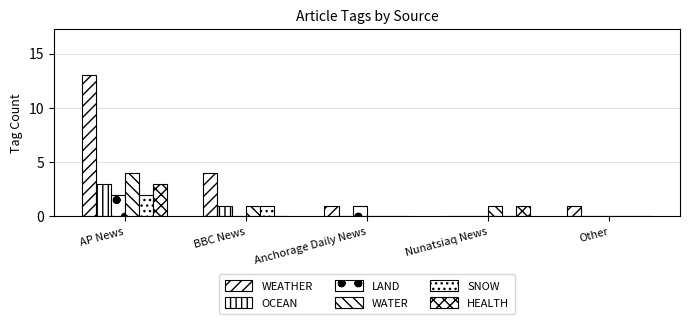

At how many categories does at least one series exceed 4?

1